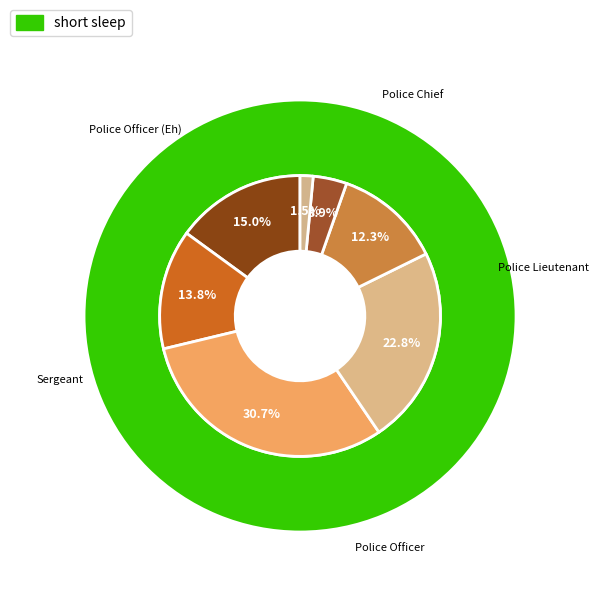

How many segments does this pie chart have?

7